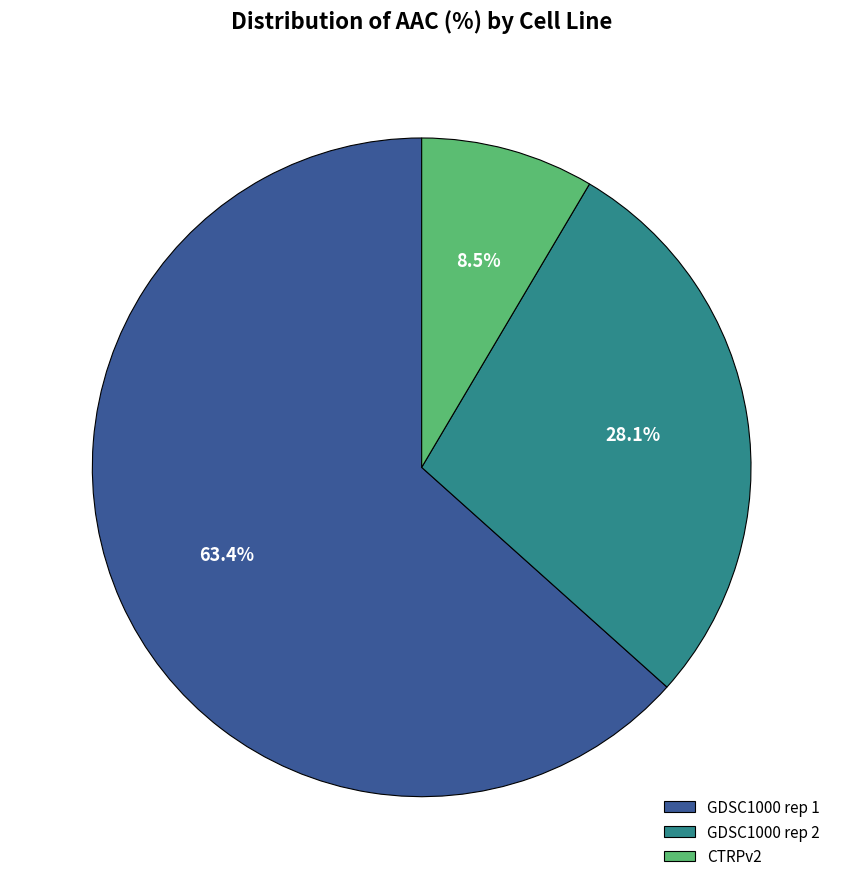

To the nearest percent, what is the difference between the GDSC1000 rep 2 and GDSC1000 rep 1 slice percentages?

35%